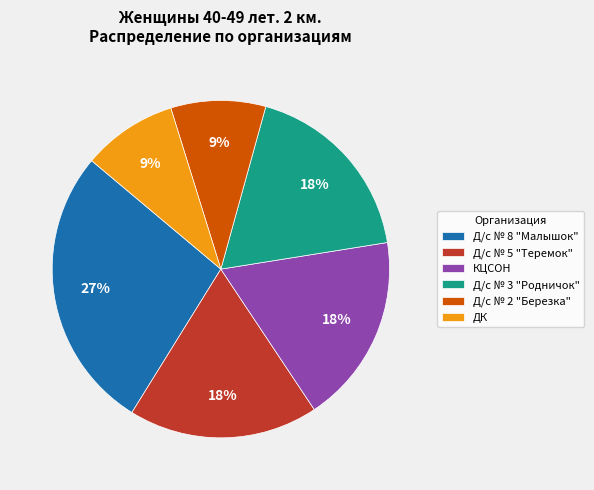

Does КЦСОН account for over 50% of the chart?

No